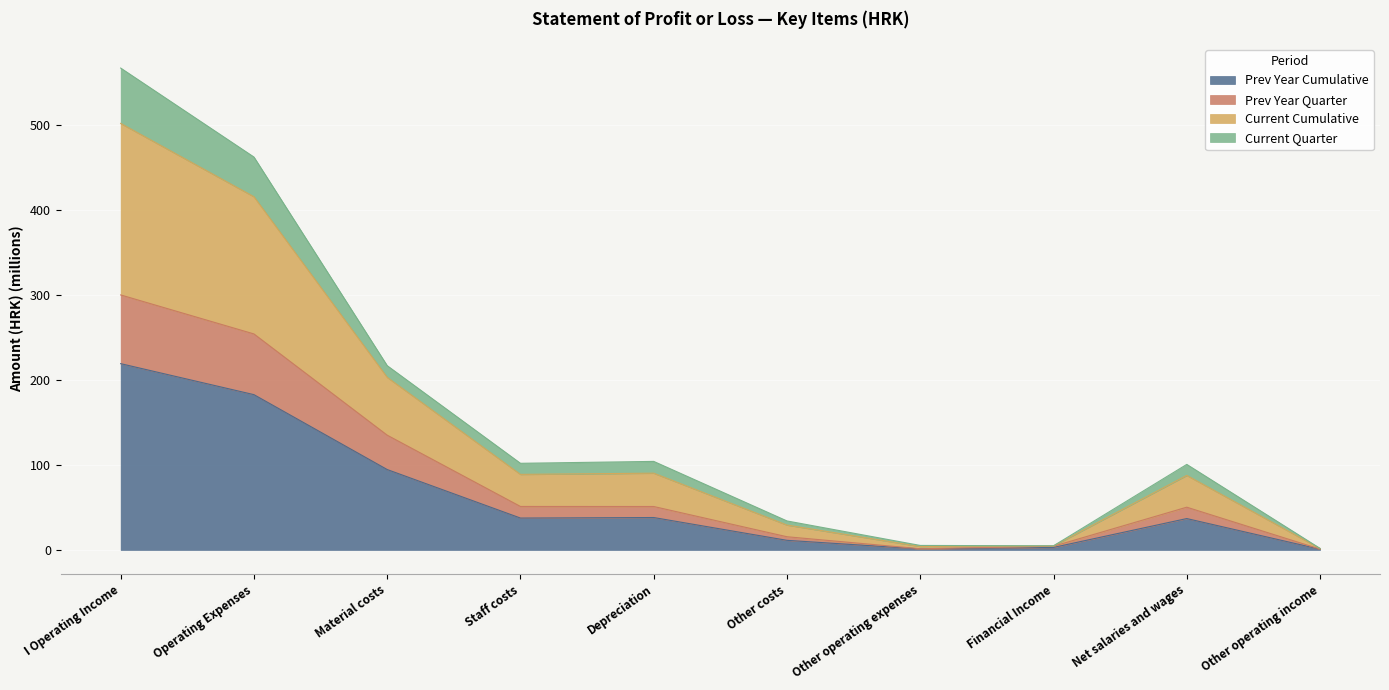

What is the label of the 9th point from the left?

Net salaries and wages